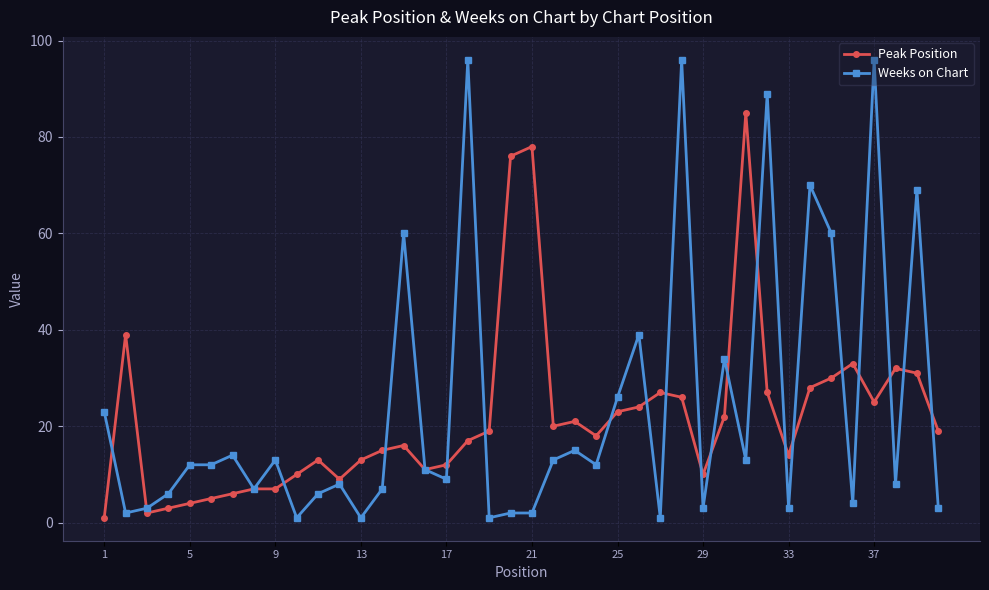

How many data points does each series have?

40